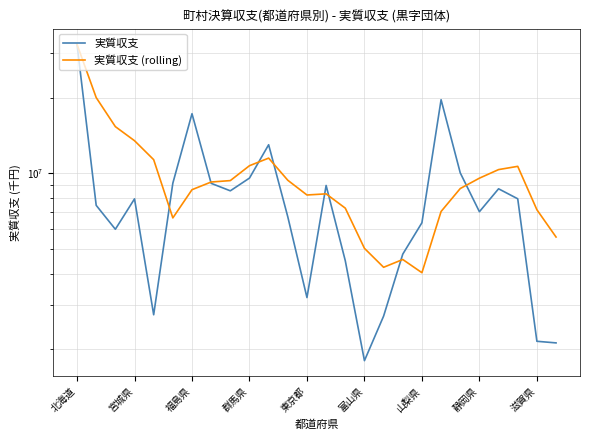

How many lines are shown in the chart?

2